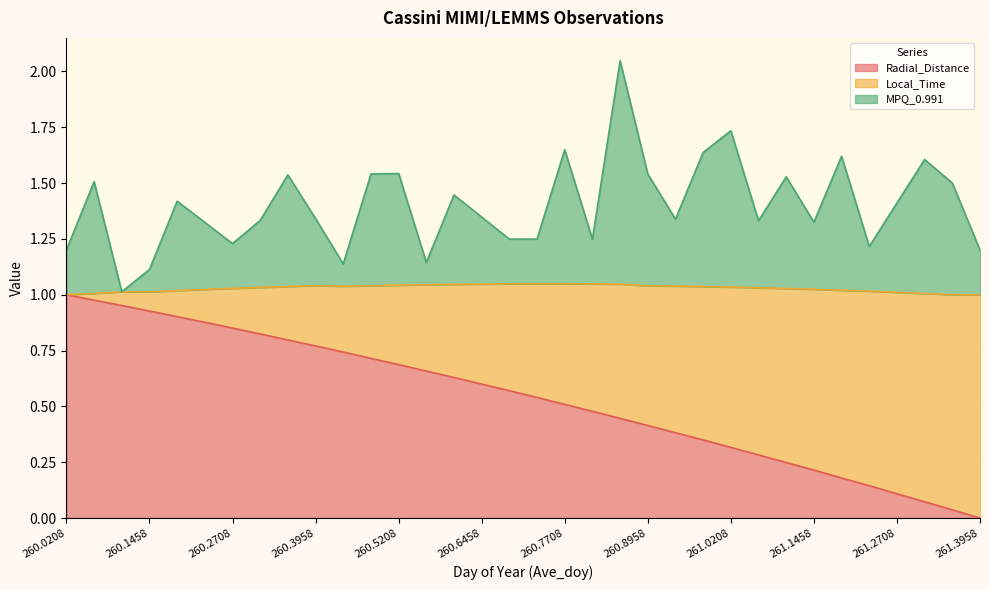

What is the label of the 24th point from the left?

260.9792